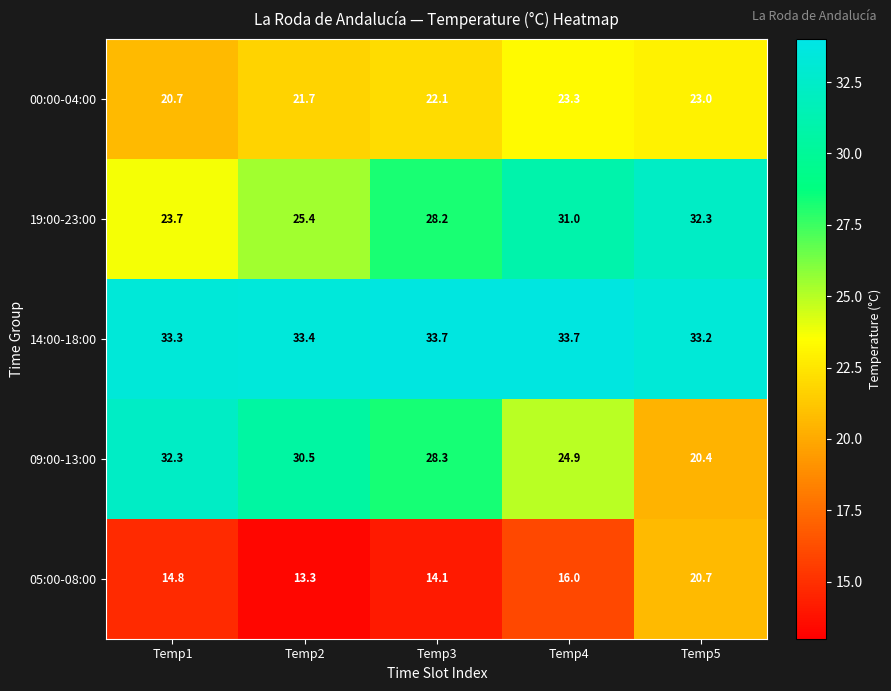

At which label does 00:00-04:00 reach its peak?

Temp4